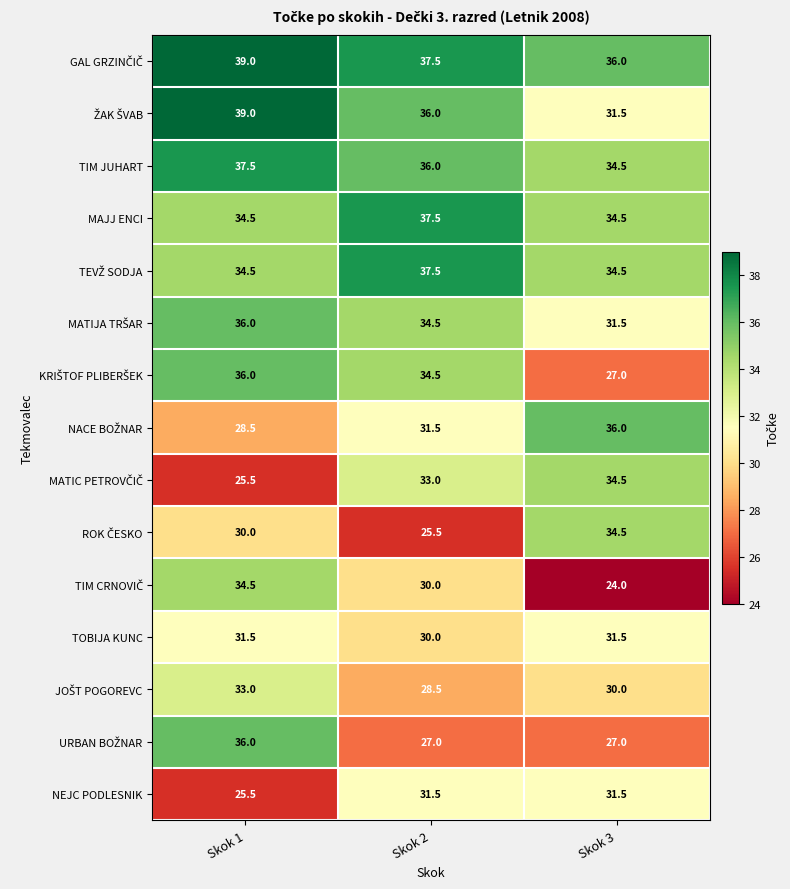

What is the difference between the highest and lowest values at Skok 1?

13.5